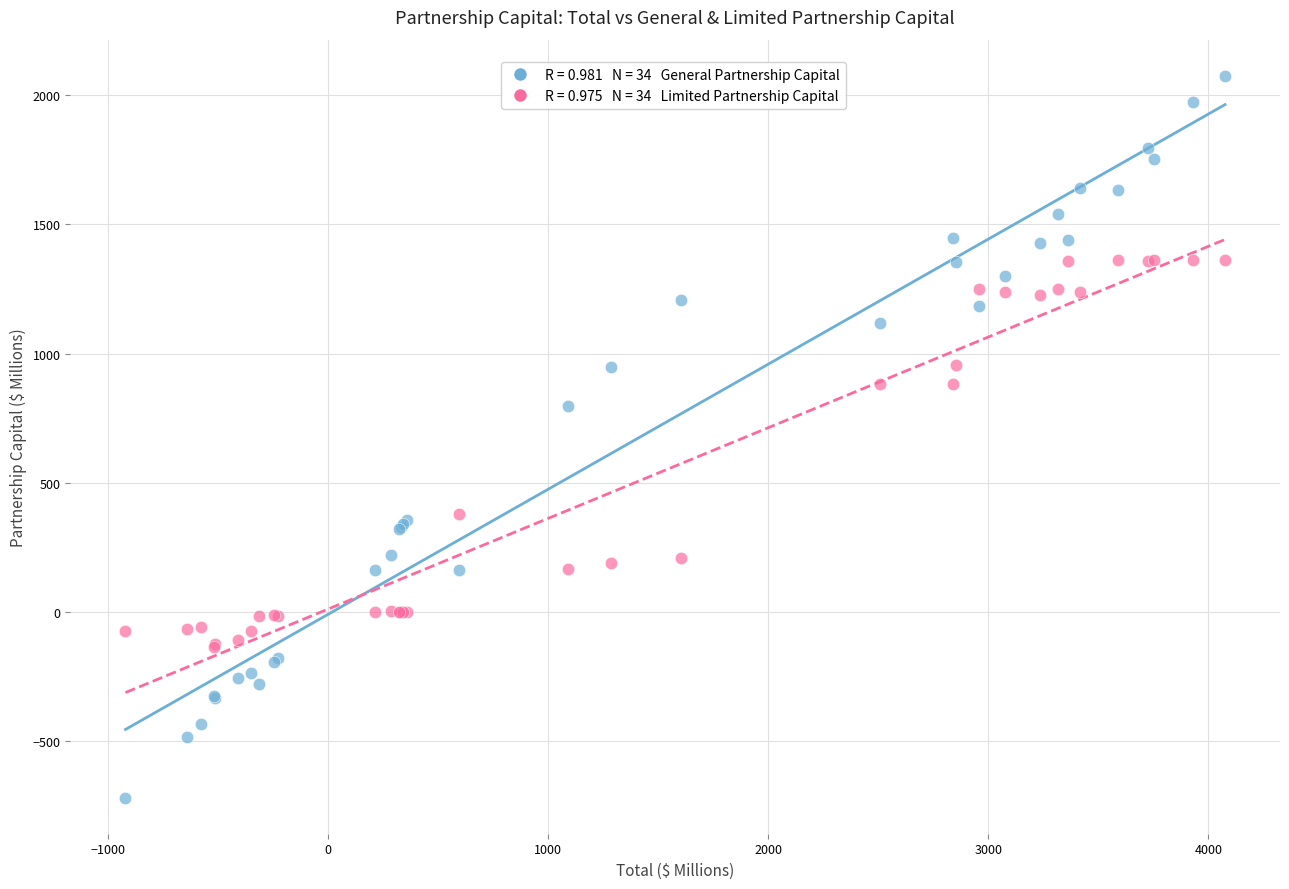

Across all series, what Y value is closest to 678?

796